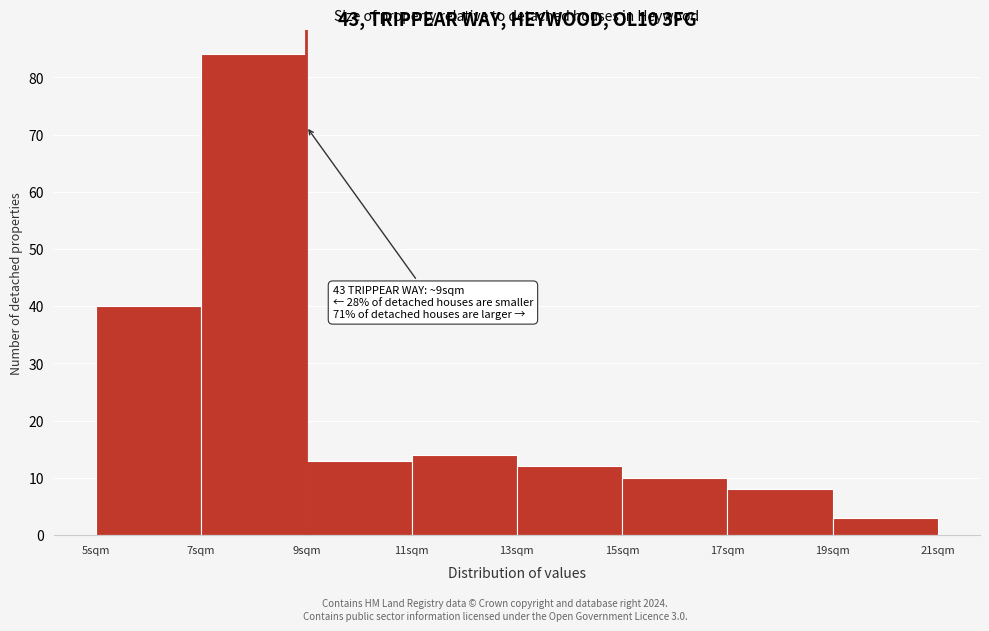

Which range on the x-axis has the tallest bar?

7 to 9